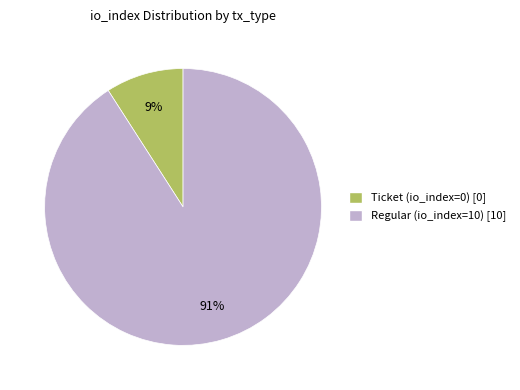

To the nearest percent, what is the average slice percentage?

50%